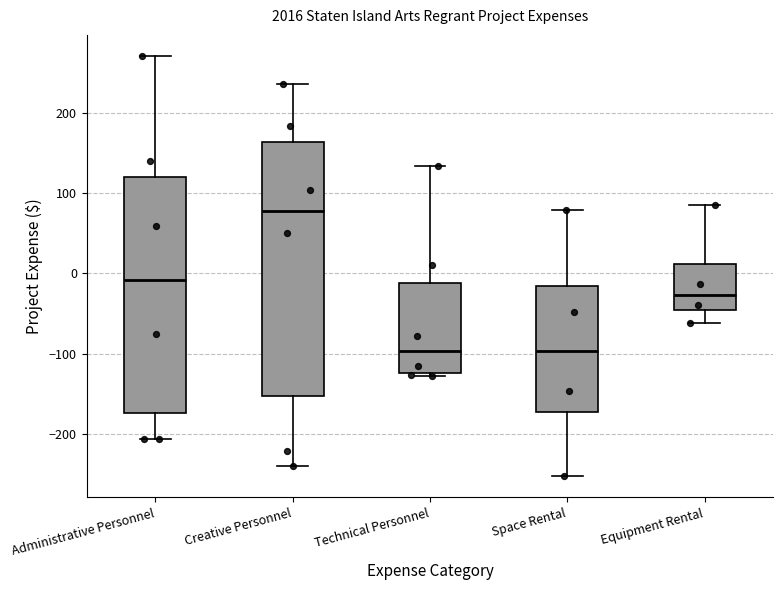

Where does the median line of the box for Creative Personnel sit on the y-axis? The values are not printed on the chart, so give them approximately, as read against the axis.

80